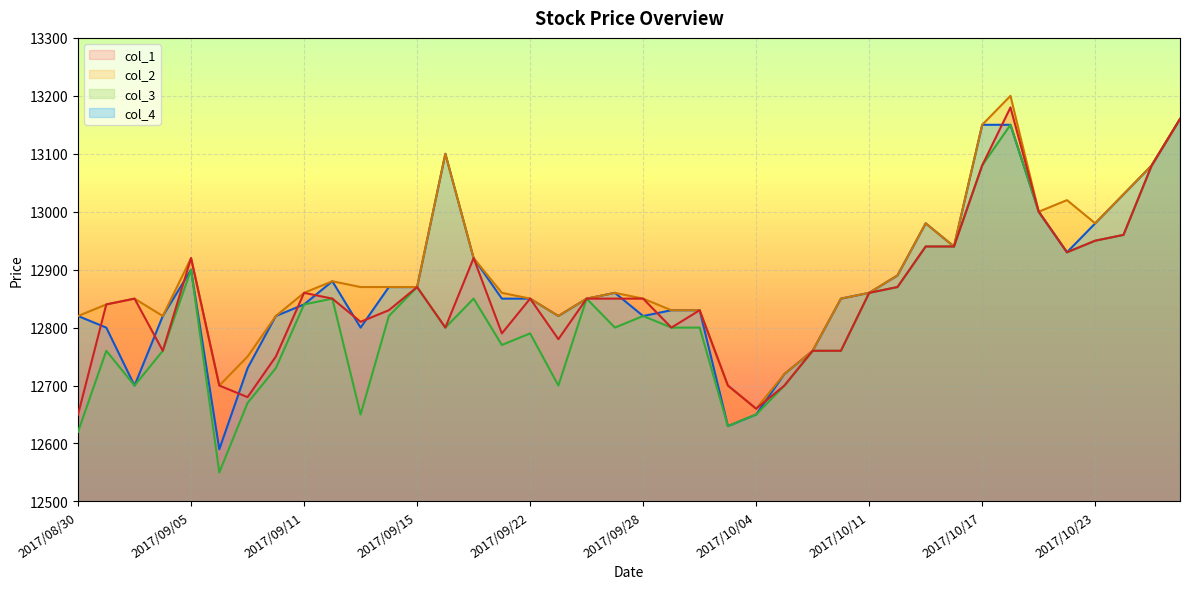

What is the sum of all col_3 values?

513120